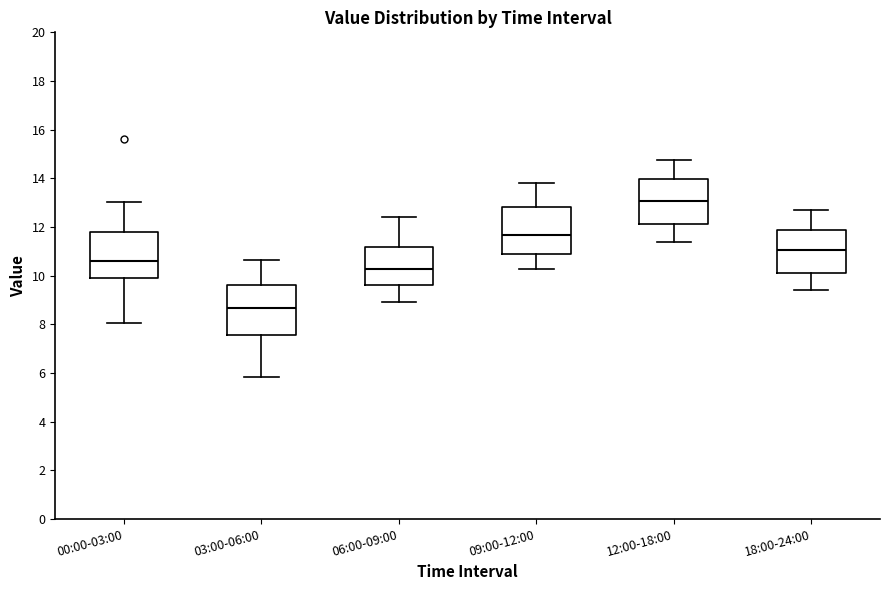

Which box has the highest median line?

12:00-18:00